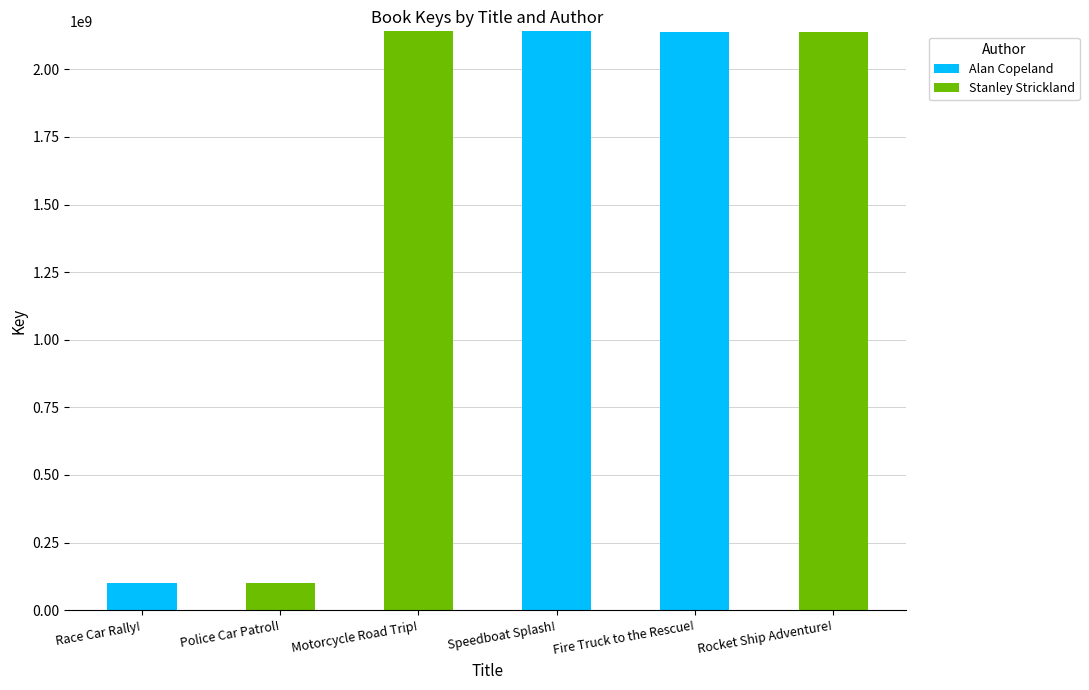

What is the maximum value for Alan Copeland?

2140793942